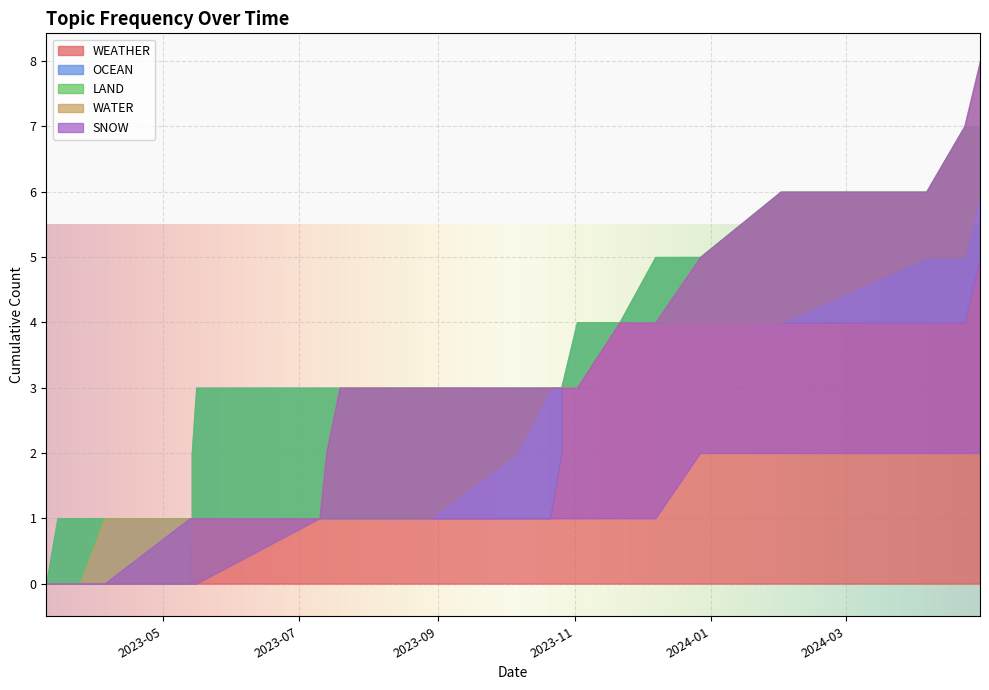

What are all the series names shown in the legend?

WEATHER, OCEAN, LAND, WATER, SNOW